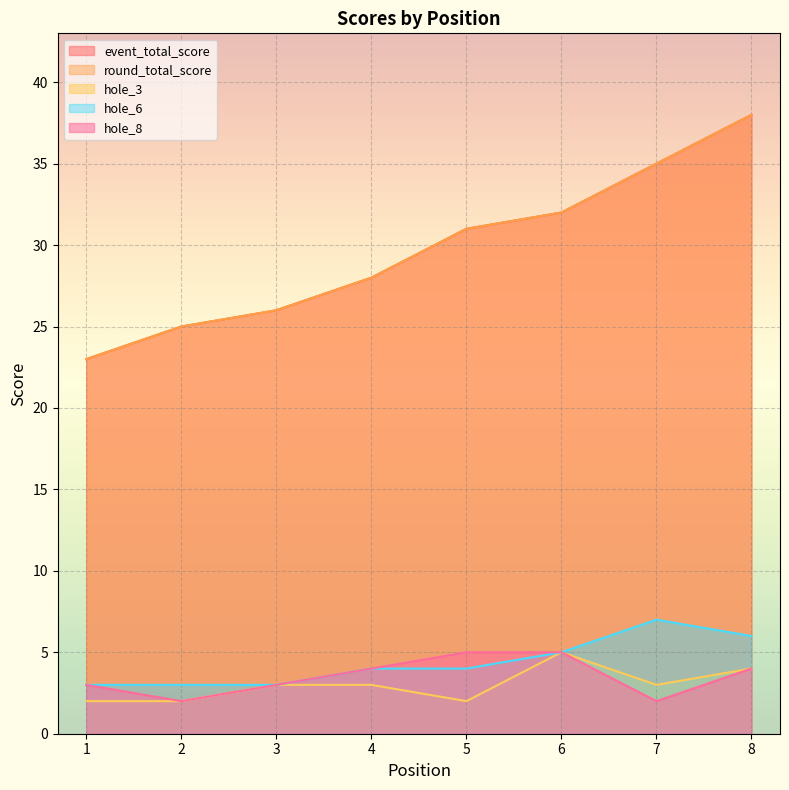

True or false: hole_3 and hole_8 intersect in this chart.

False